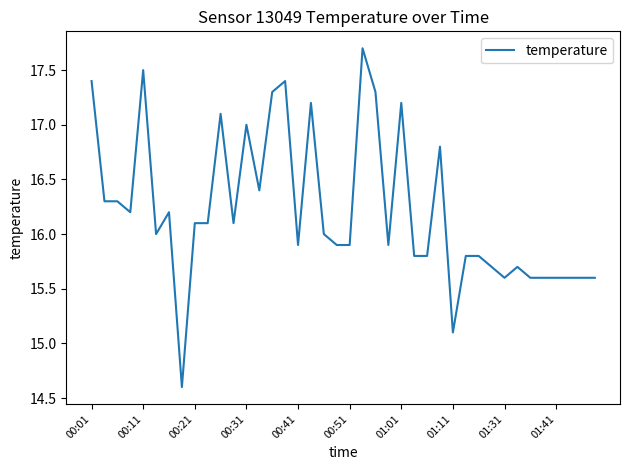

True or false: the data has more than 1 interior local peaks.

True